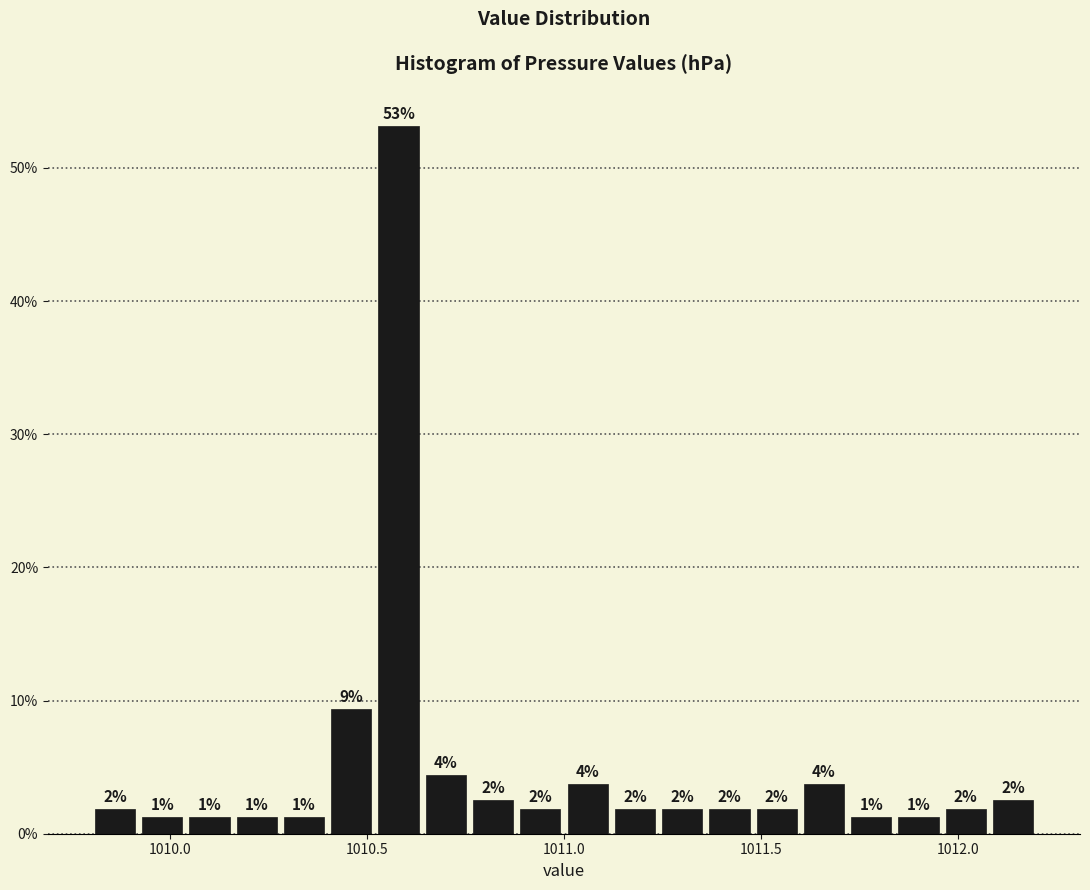

Around what value on the x-axis is the tallest bar? Give the approximate position of its centre, as read against the axis.

1010.60